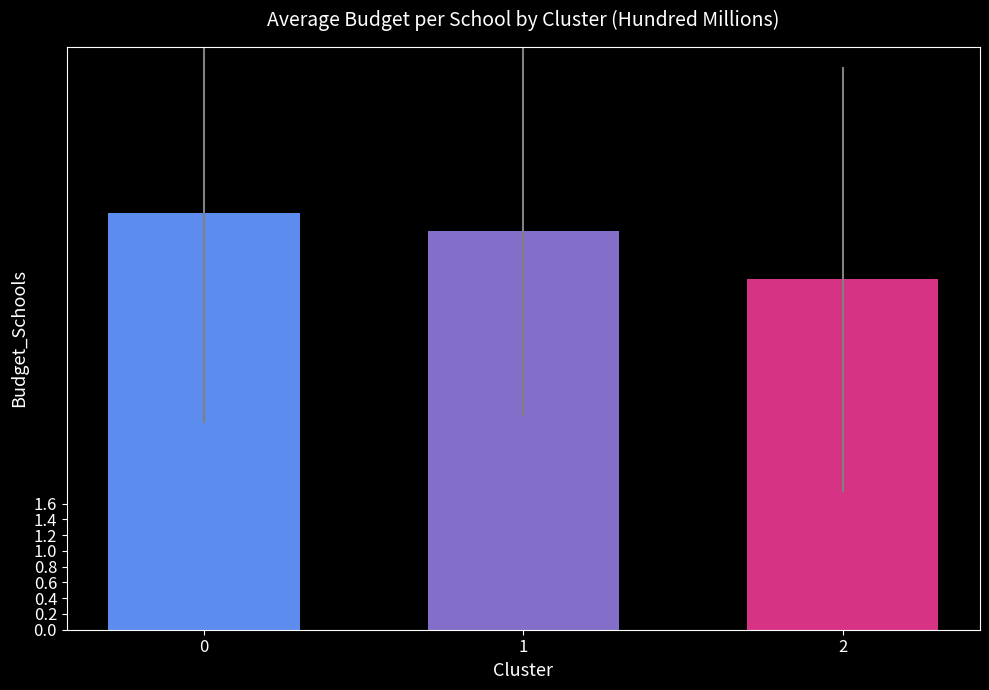

The chart shows a value of 5.1 at 1. True or false?

True